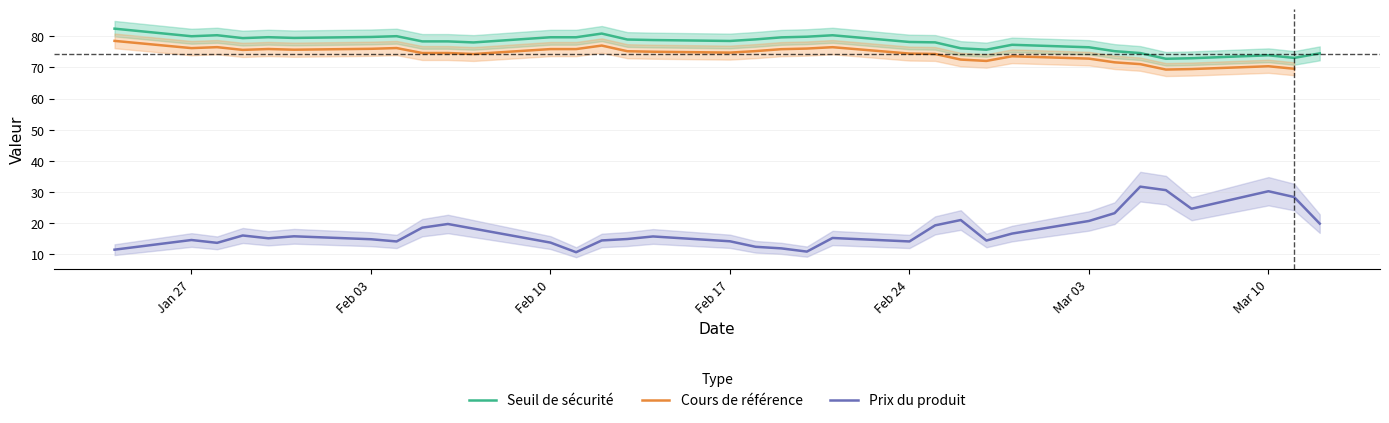

What is the maximum value for Seuil de sécurité?

82.4